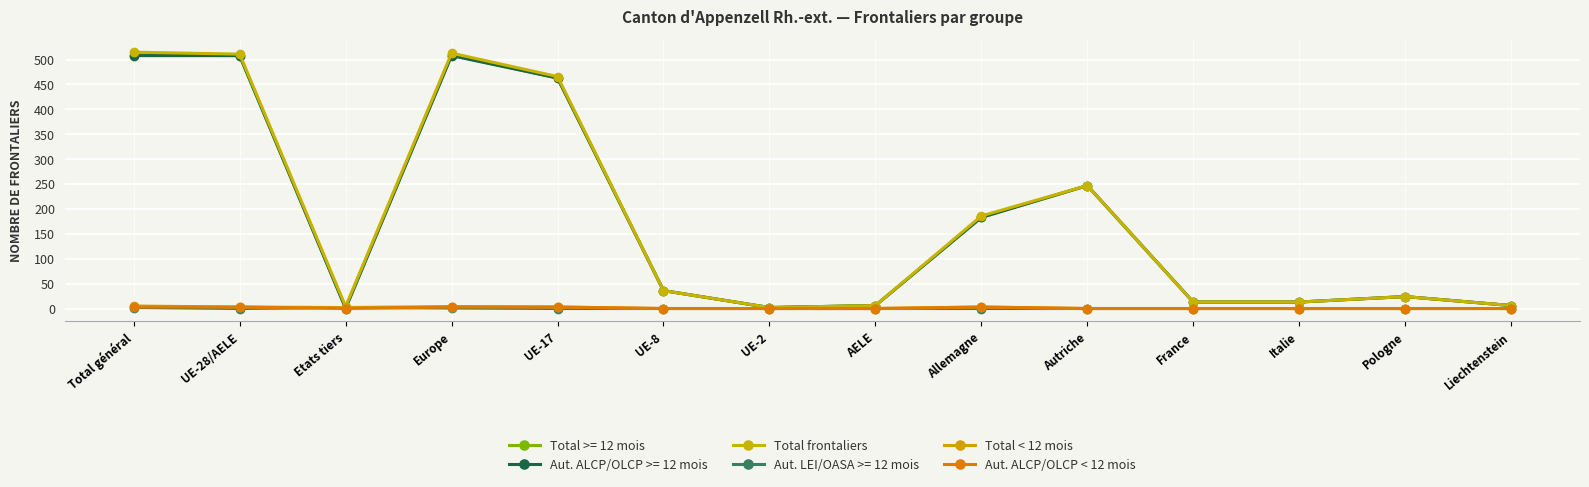

Where is the first local minimum for Total frontaliers?

Etats tiers